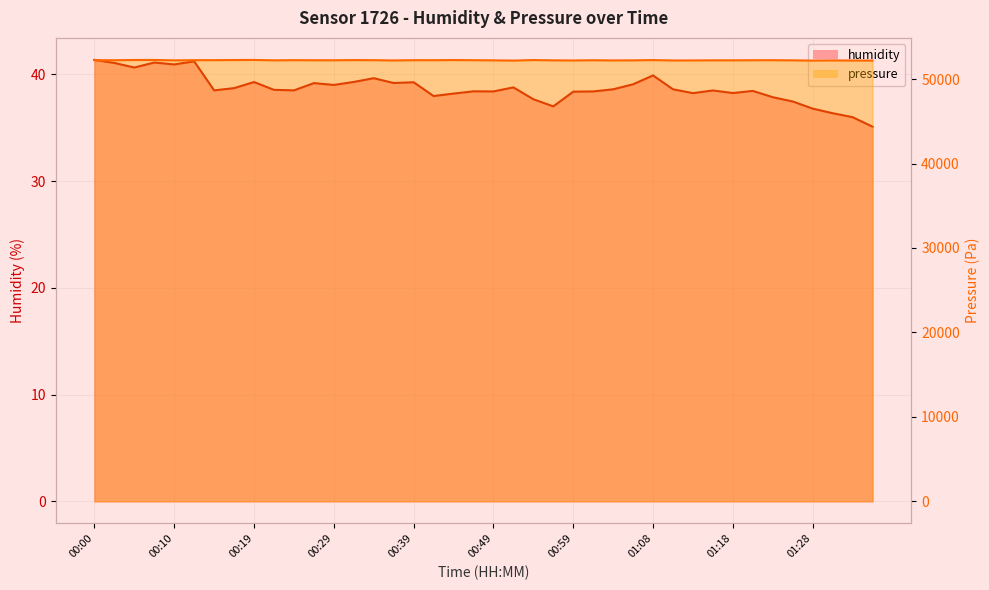

Reading left to right, extract all data points from this chart.

humidity: 41.4	41.1	40.6	41.1	40.9	41.2	38.5	38.7	39.3	38.6	38.5	39.2	39.0	39.3	39.6	39.2	39.3	38.0	38.2	38.4	38.4	38.8	37.7	37.0	38.4	38.4	38.6	39.1	39.9	38.6	38.2	38.5	38.3	38.5	37.9	37.5	36.8	36.4	36.0	35.1
pressure: 52236.4	52230.5	52256.2	52262.2	52214.7	52236.4	52238.4	52252.3	52262.2	52218.6	52236.4	52226.5	52226.5	52246.3	52234.5	52204.8	52234.5	52232.5	52250.3	52234.5	52216.7	52188.9	52250.3	52216.7	52202.8	52228.5	52206.8	52216.7	52246.3	52202.8	52206.8	52218.6	52218.6	52230.5	52234.5	52216.7	52186.9	52206.8	52194.9	52186.9